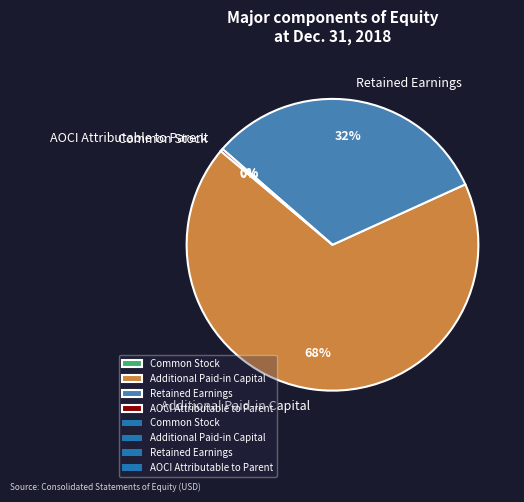

To the nearest percent, what is the difference between the largest and smallest slice percentages?

68%